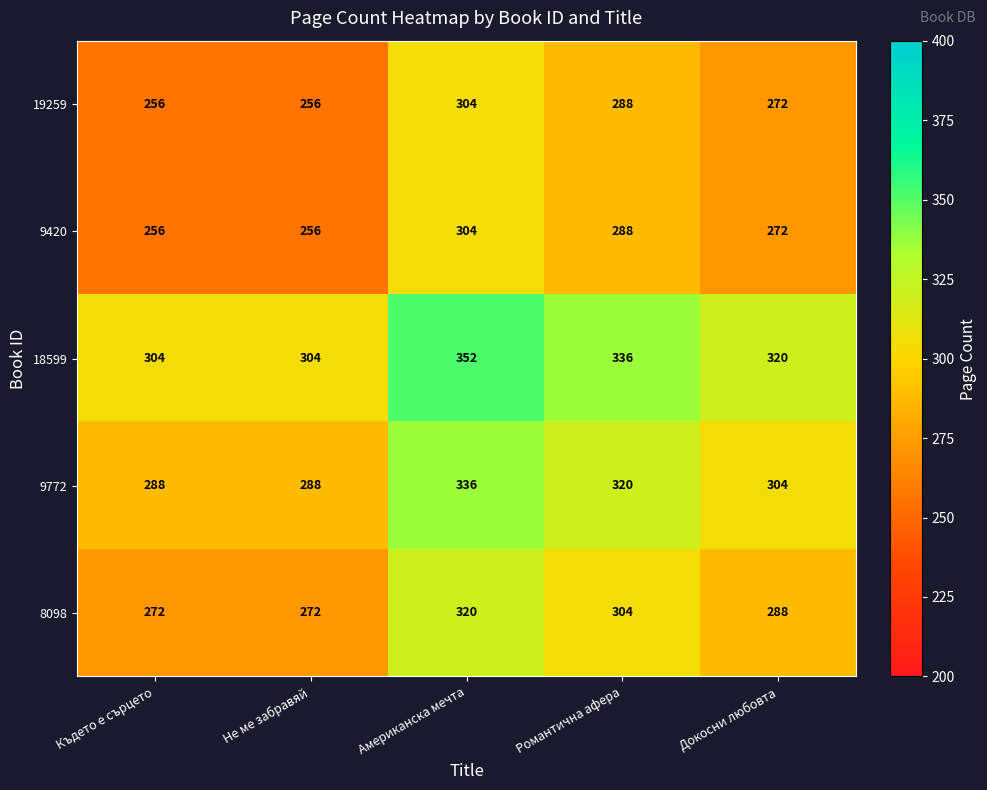

The 8098 series shows 272 at Не ме забравяй. True or false?

True